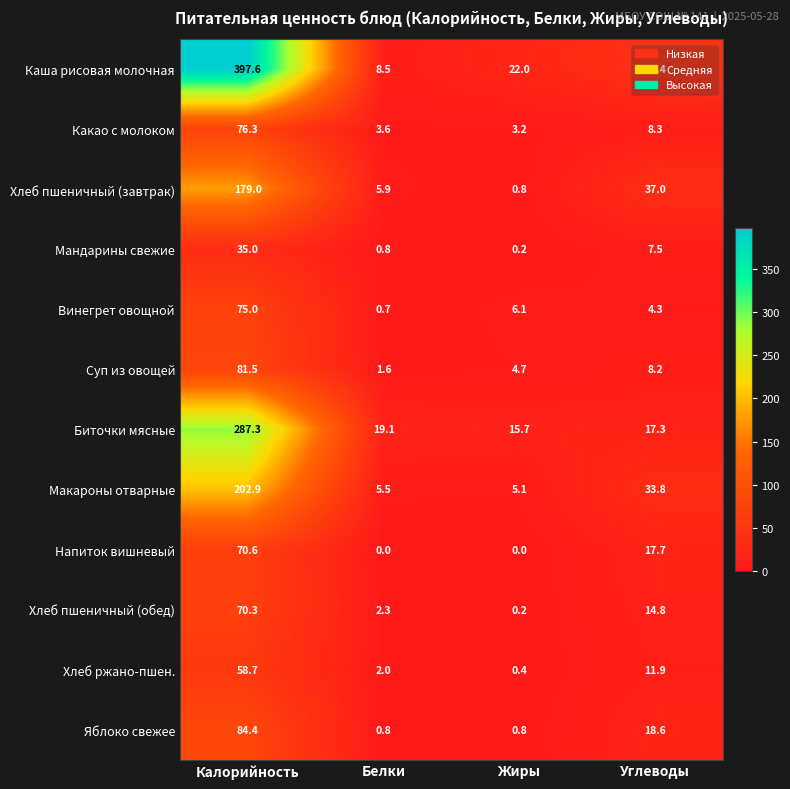

What is the average value of the Яблоко свежее series?

26.2